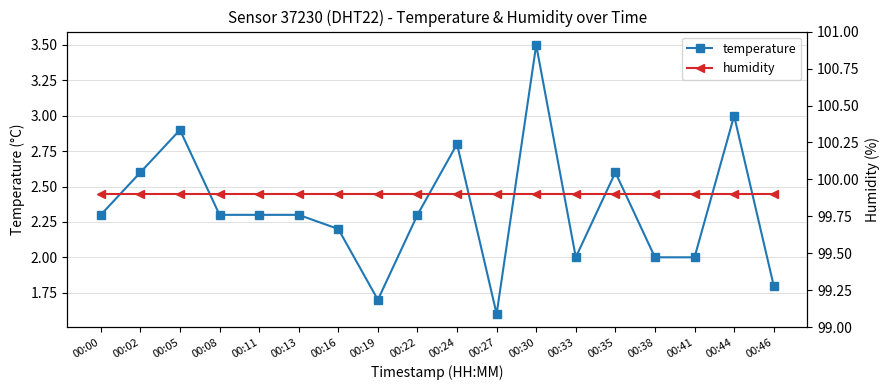

True or false: temperature has a value of 3.5 at 00:30.

True